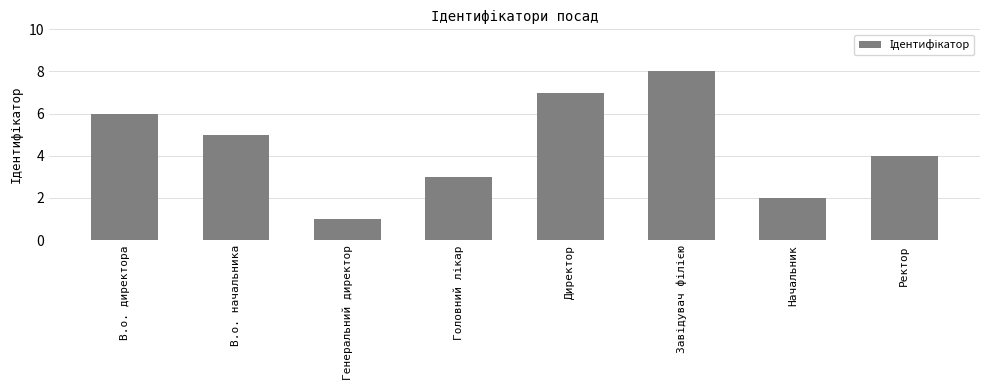

What is the sum of all values?

36